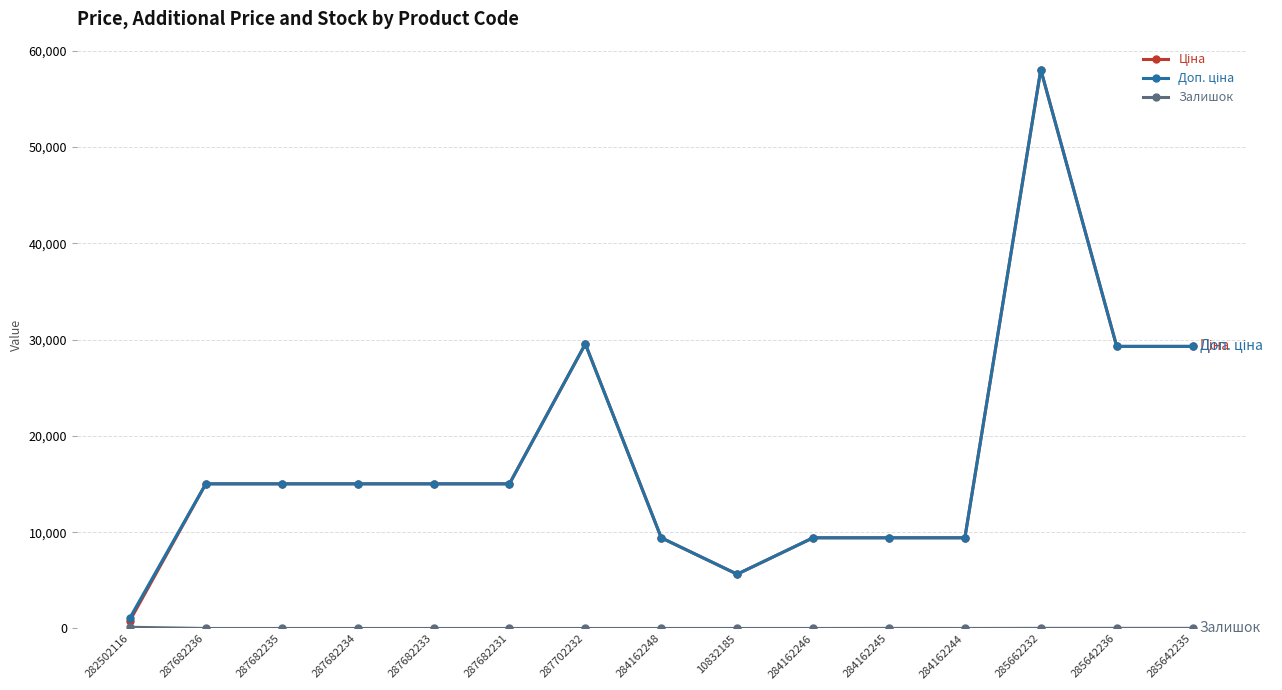

How many lines are shown in the chart?

3